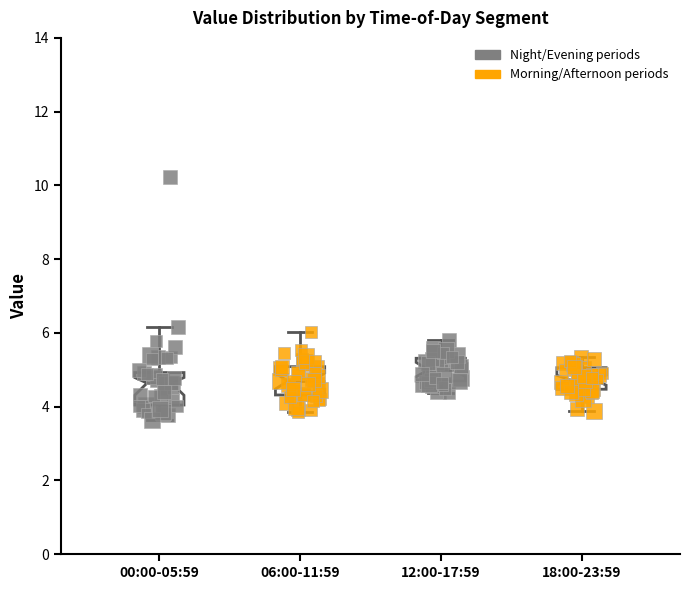

Reading left to right, read every box against the y-axis: the position of its median line, the range the box covers, and the ends of its whiskers. The values are not printed on the chart, so give them approximately, as read against the axis.

00:00-05:59: median 4.6, box 4.0 to 5.0, whiskers 3.6 to 6.2
06:00-11:59: median 4.6, box 4.4 to 5.0, whiskers 3.8 to 6.0
12:00-17:59: median 5.0, box 4.6 to 5.4, whiskers 4.4 to 5.8
18:00-23:59: median 4.8, box 4.4 to 5.0, whiskers 3.8 to 5.4